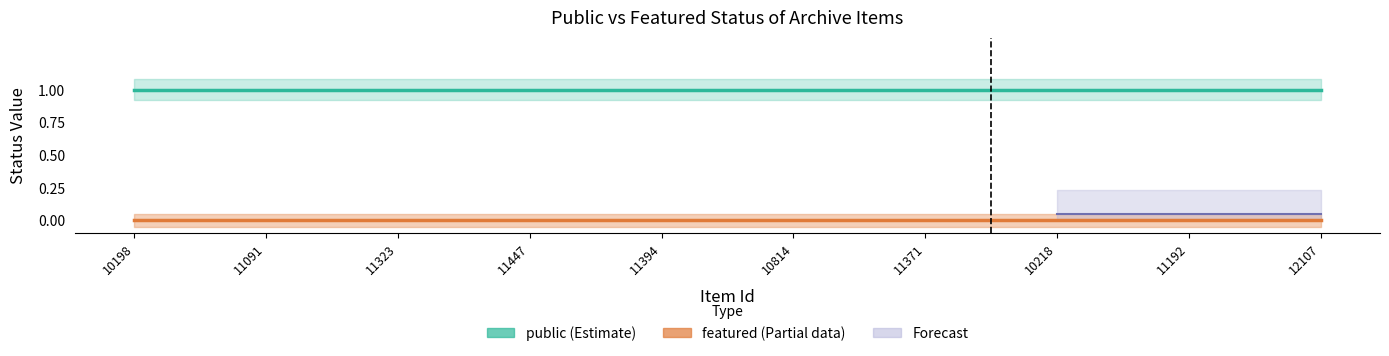

How many distinct data groups are displayed?

2